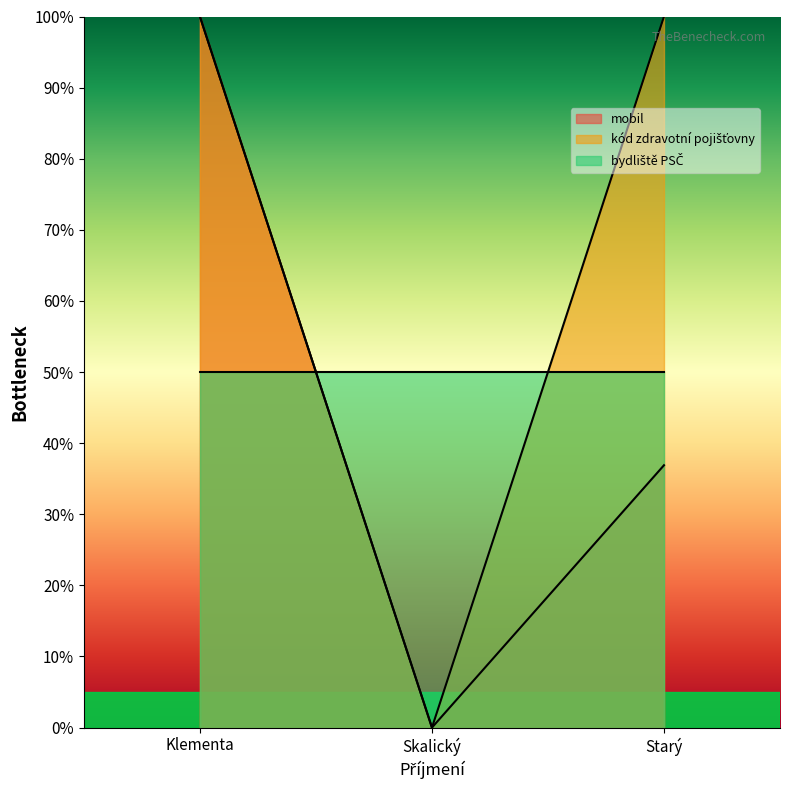

What position from the right is Skalický?

2